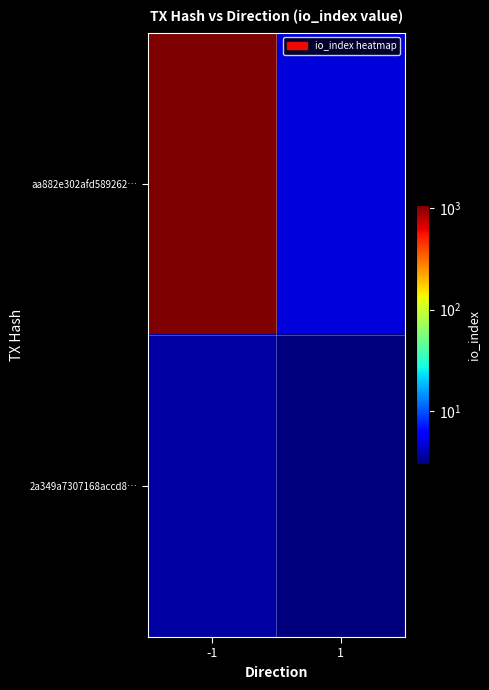

Which series has the largest total across all categories?

aa882e302afd589262…